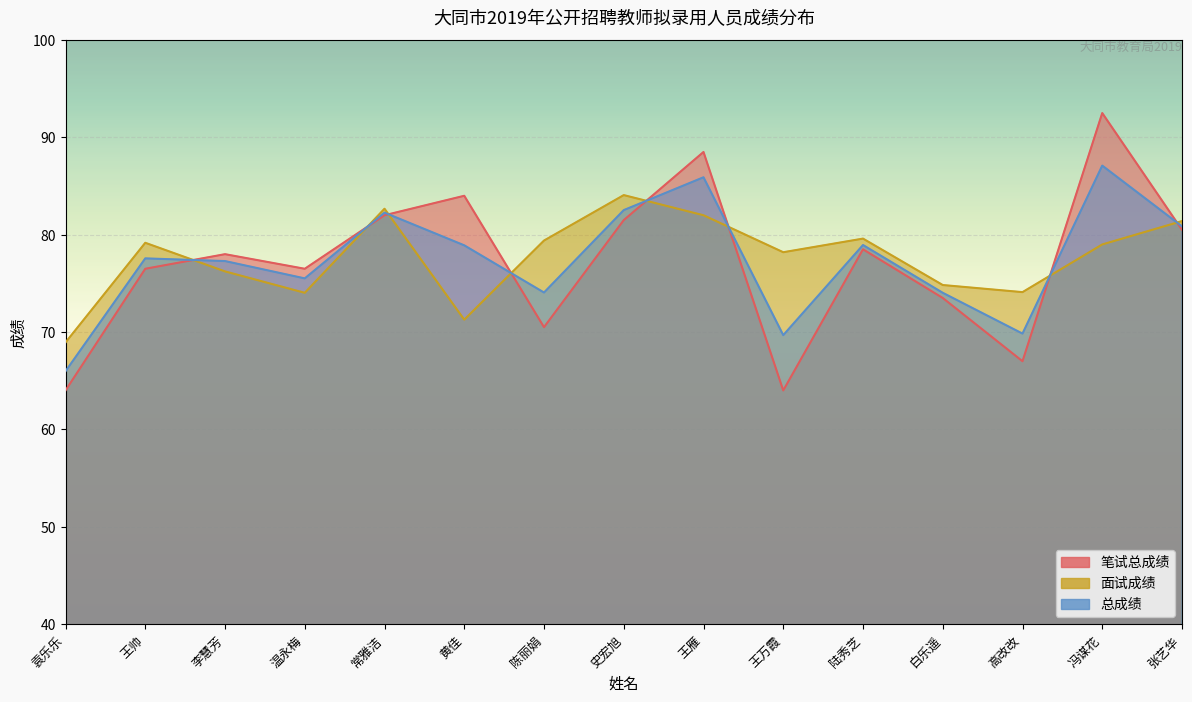

Reading left to right, transcribe all the data shown in this chart.

笔试总成绩: 64.0	76.5	78.0	76.5	82.0	84.0	70.5	81.5	88.5	64.0	78.5	73.5	67.0	92.5	80.5
面试成绩: 68.9	79.2	76.2	74.0	82.7	71.3	79.4	84.1	82.0	78.2	79.6	74.8	74.1	79.0	81.4
总成绩: 66.0	77.6	77.3	75.5	82.3	78.9	74.1	82.5	85.9	69.7	78.9	74.0	69.8	87.1	80.9